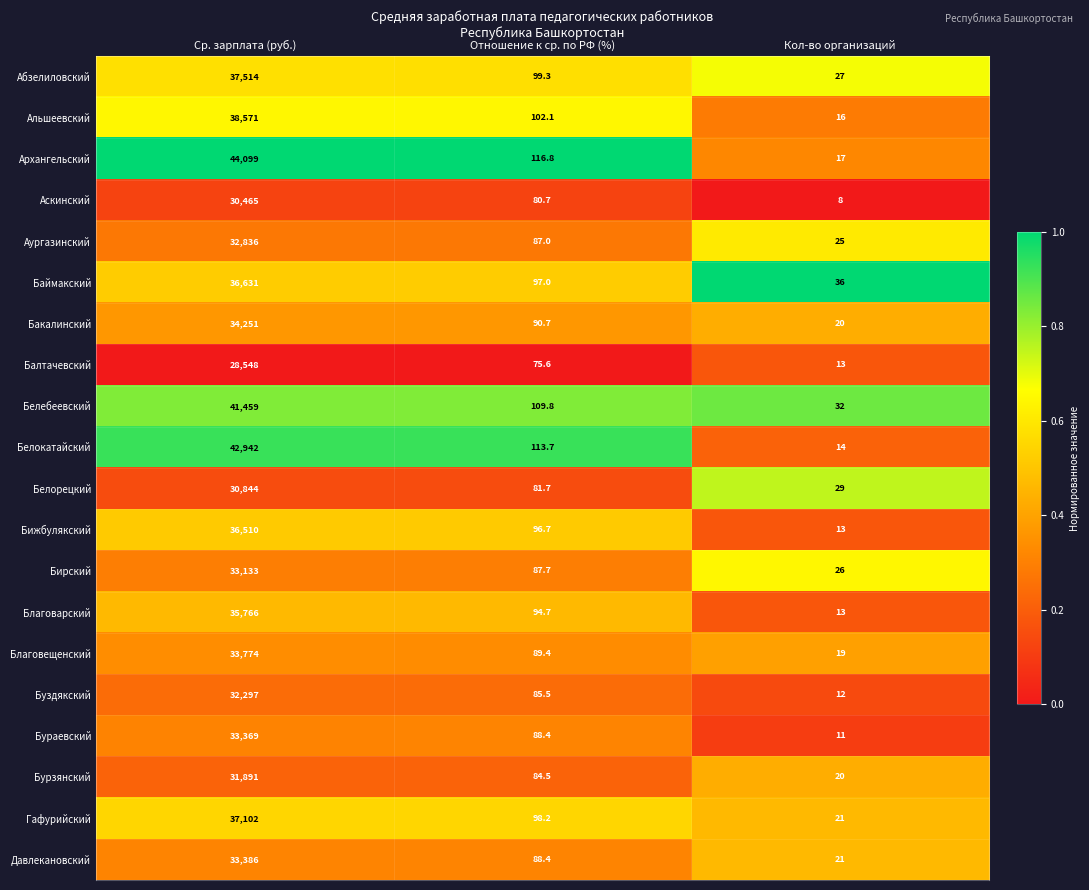

At which label does Буздякский first exceed 85?

Ср. зарплата (руб.)